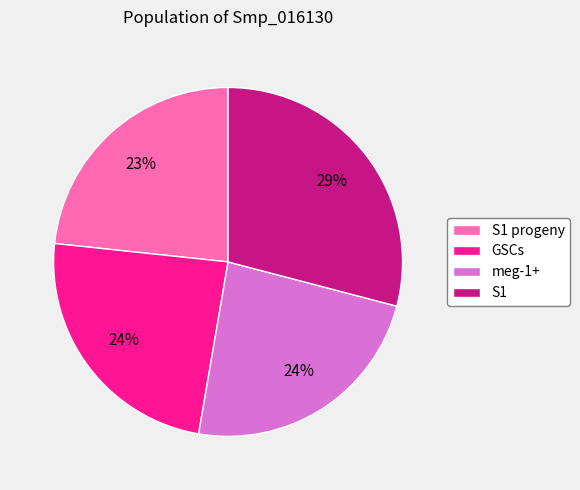

Combined, do S1 and meg-1+ account for over 50%?

Yes